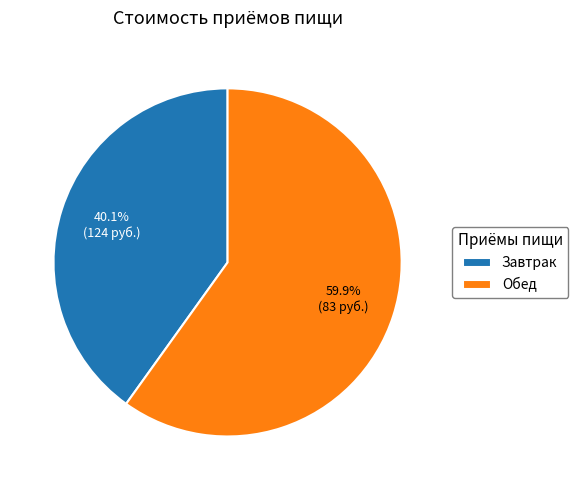

To the nearest percent, what percentage of the pie is Завтрак?

40%